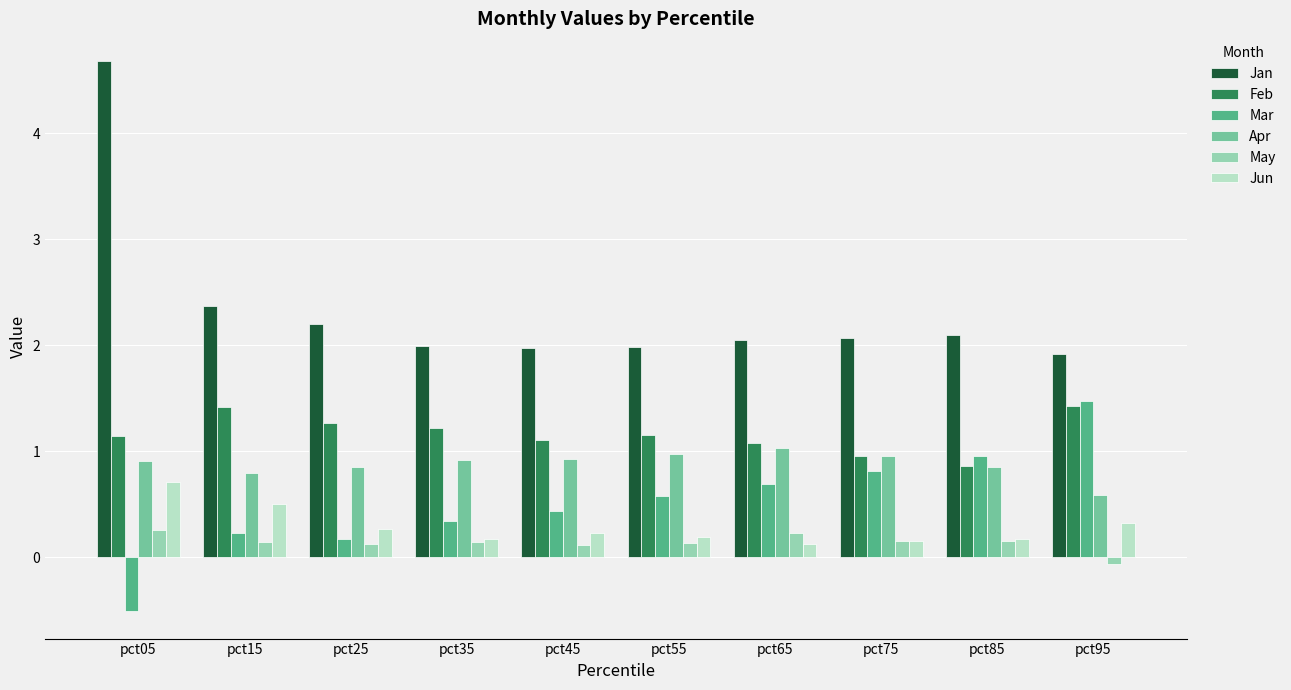

Which series has the widest spread of values?

Jan